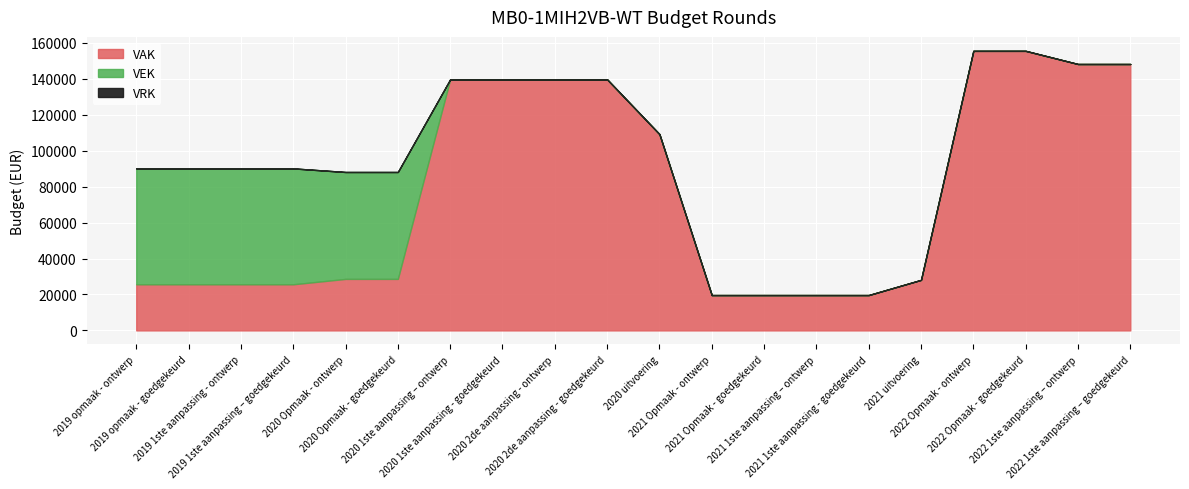

Does the chart display data point markers on the line(s)?

No